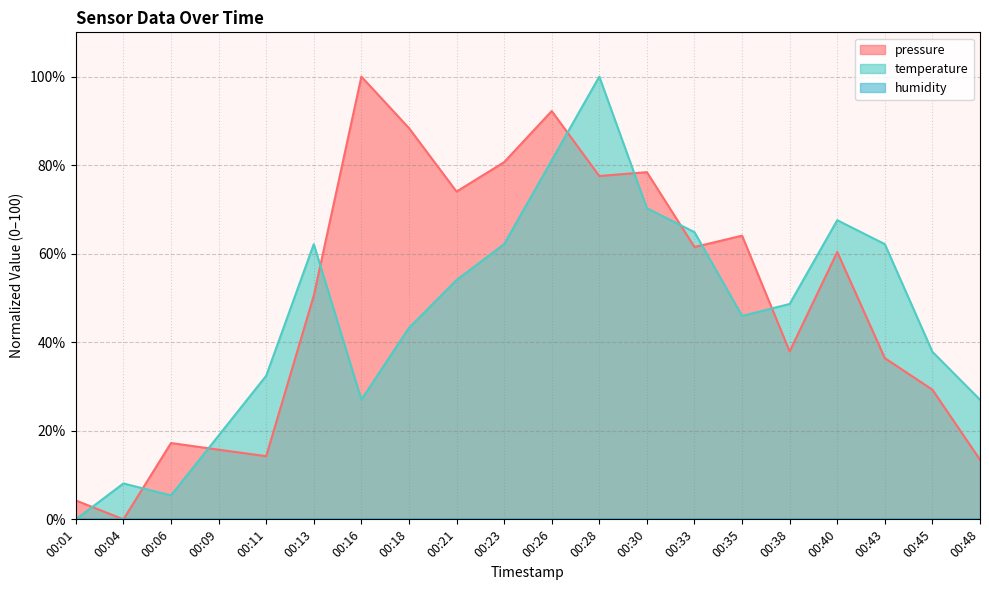

The temperature series shows 24.4 at 00:45. True or false?

False